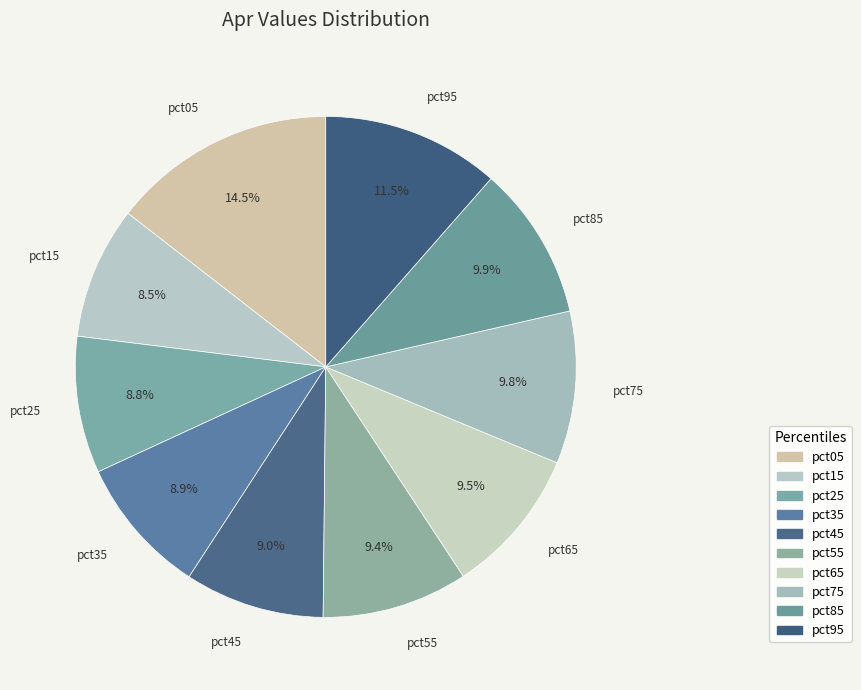

What percentage do pct45 and pct75 together represent?

18.9%